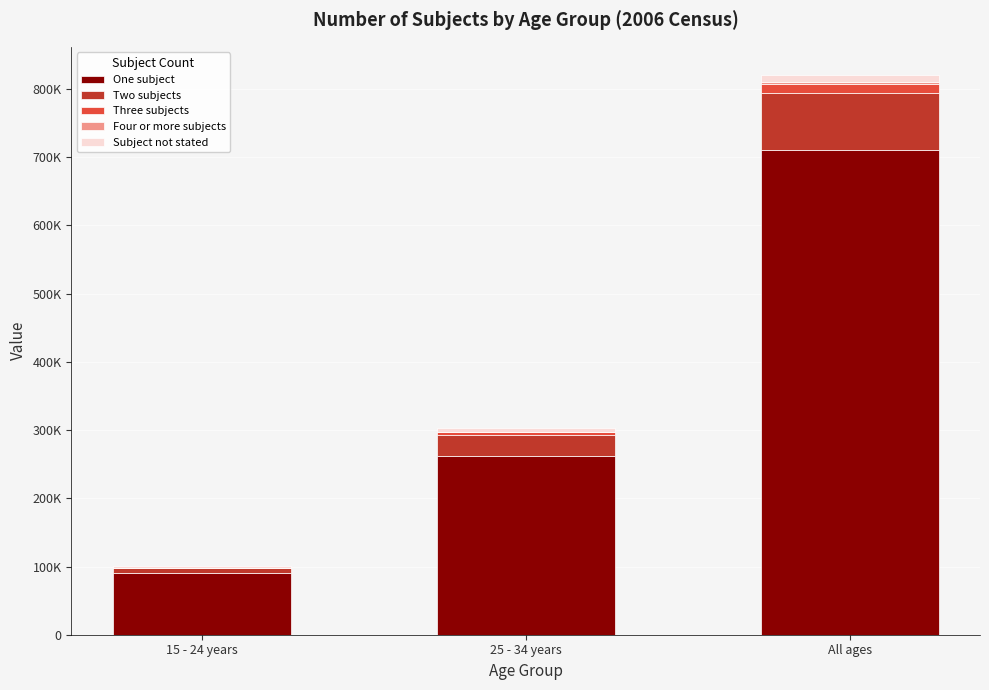

Are the bars grouped side by side (vs. stacked)?

No